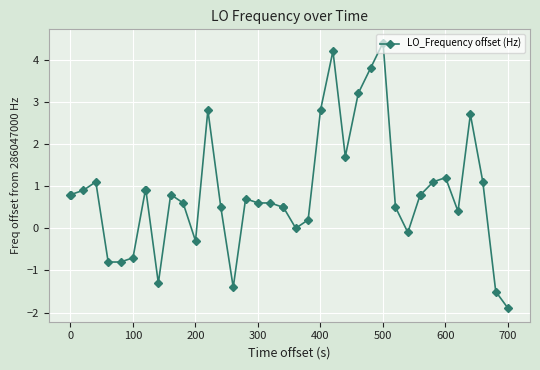

What is the smallest value displayed?

-1.9